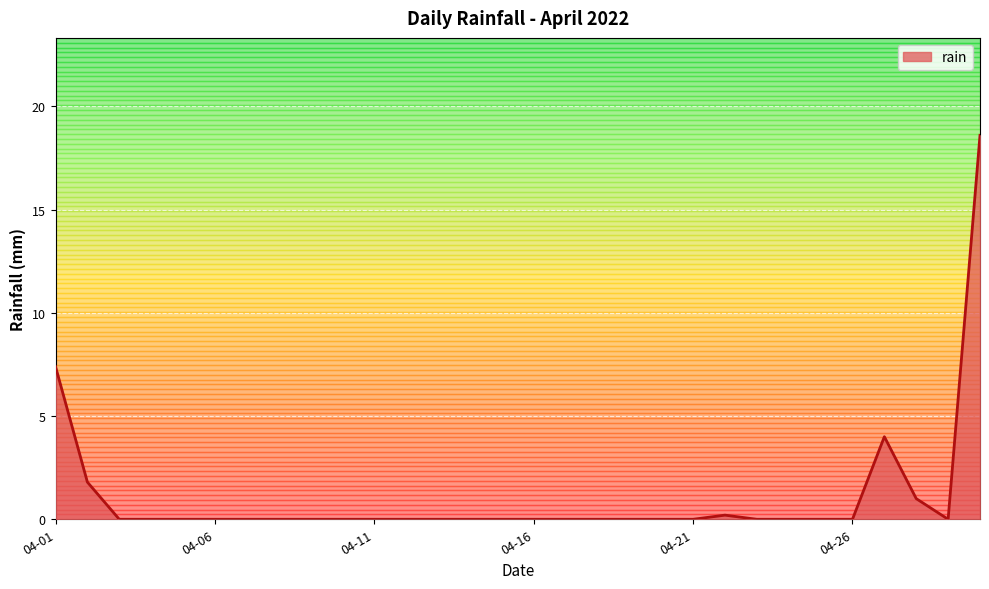

What is the difference between the maximum and minimum values?

18.6